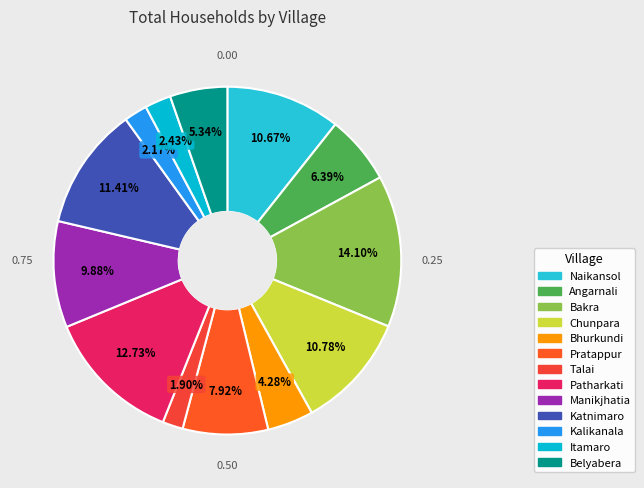

What percentage is the Kalikanala slice, to the nearest percent?

2%